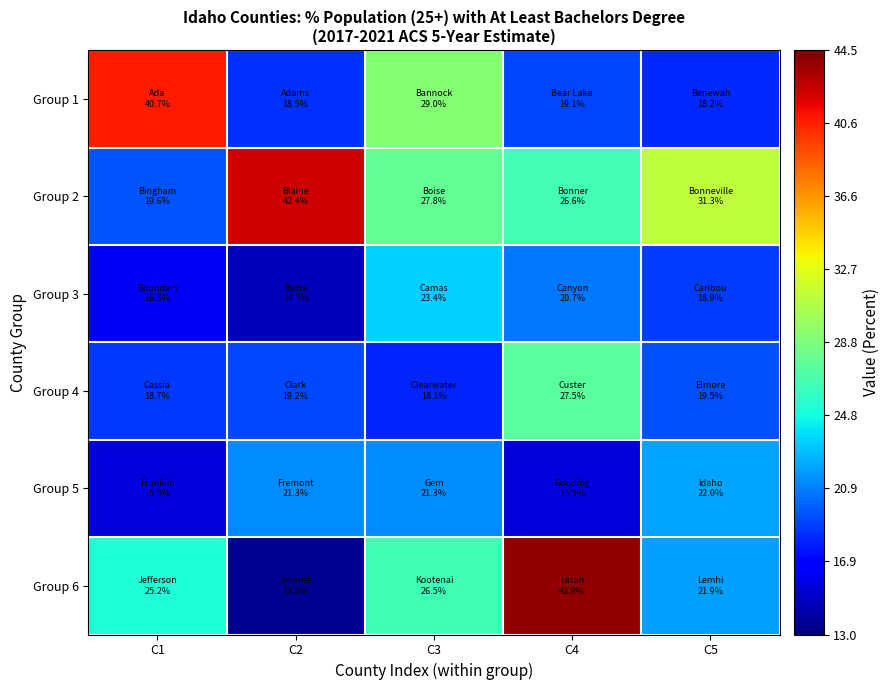

Rank the series at C2 from lowest to highest value.

Group 6, Group 3, Group 1, Group 4, Group 5, Group 2